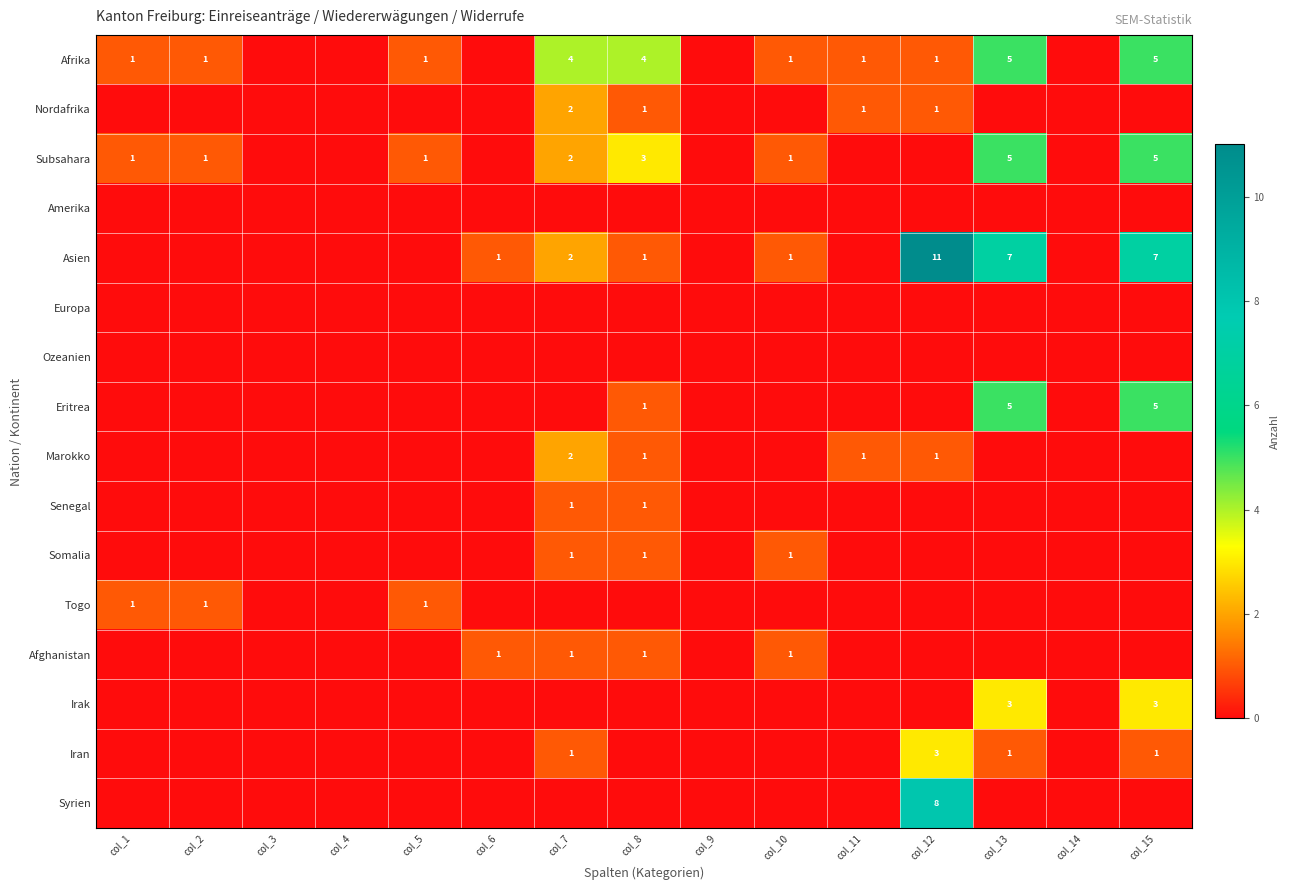

Between col_15 and col_9, which is larger?

col_15